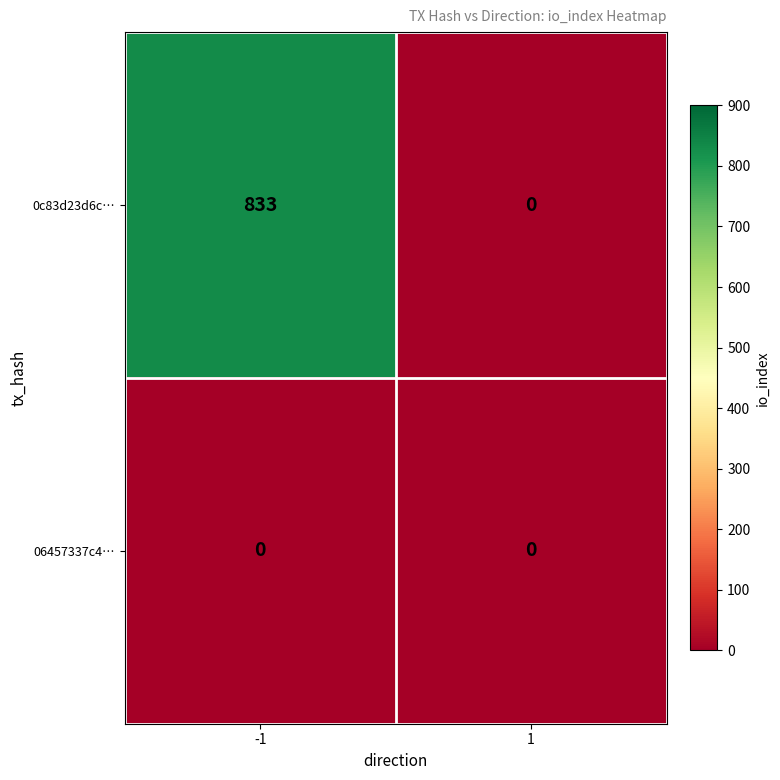

Is it true that 06457337c4… equals 0 at -1?

True